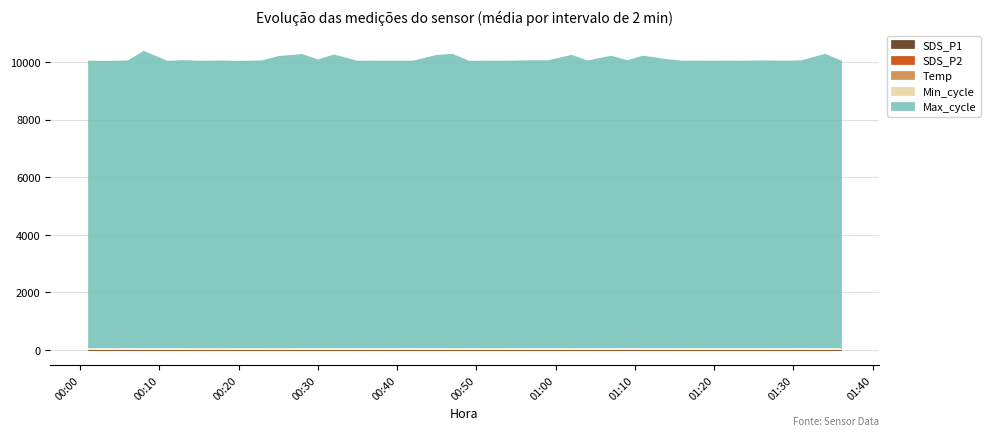

At 2021/07/03 01:36, list the series in order from smallest to largest.

SDS_P2, SDS_P1, Temp, Min_cycle, Max_cycle